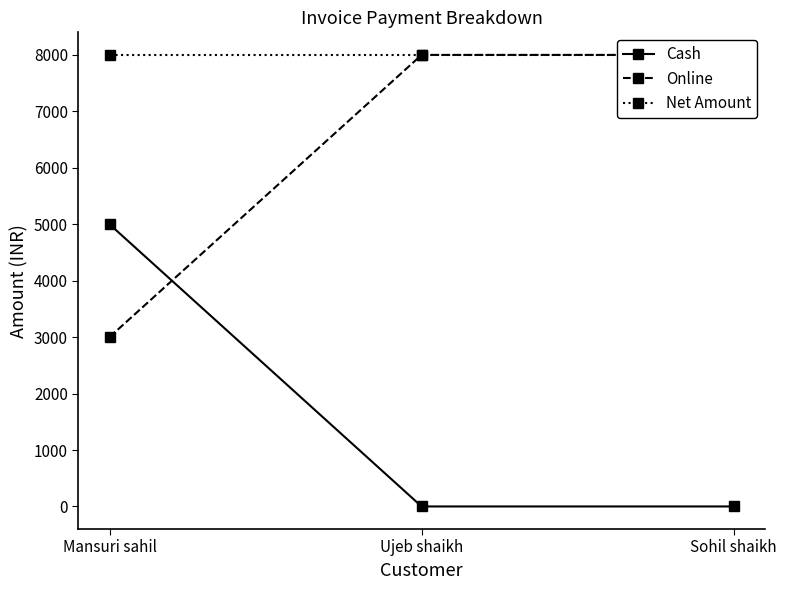

True or false: Net Amount has a value of 8000 at Mansuri sahil.

True